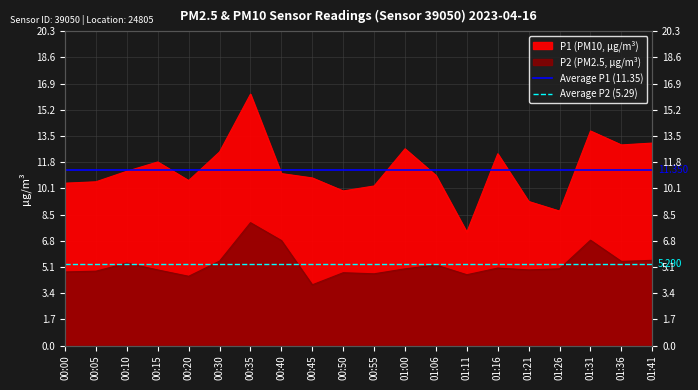

The Average P2 (5.29) series shows 3.2 at 00:00. True or false?

False